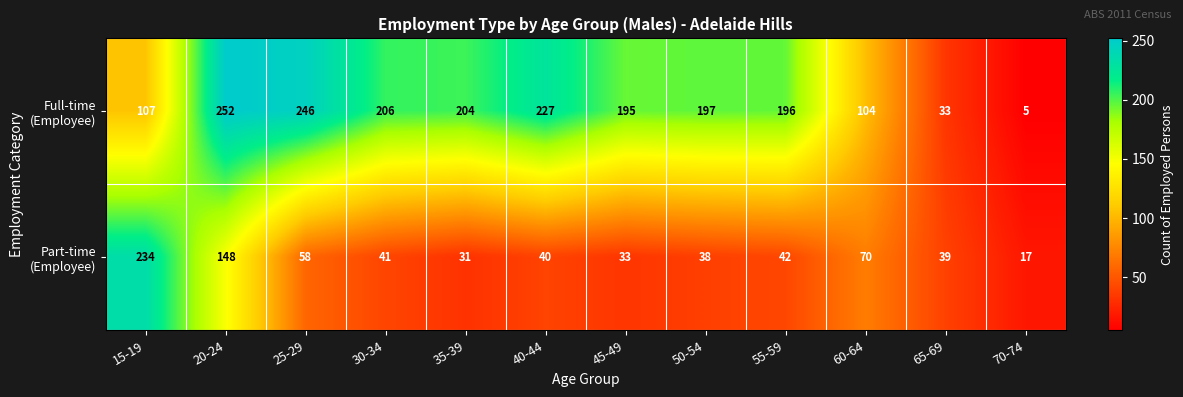

What is the difference between the highest and lowest values at 50-54?

159